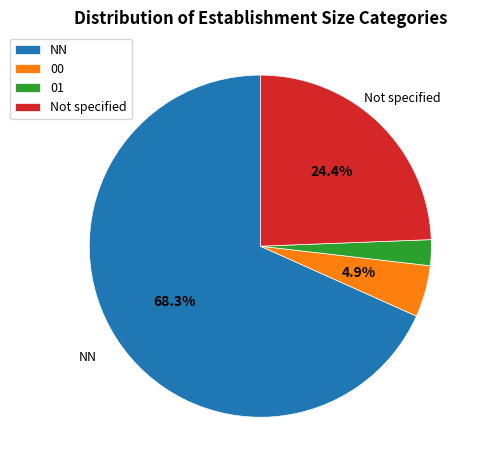

Which category has the smallest portion of the pie?

01